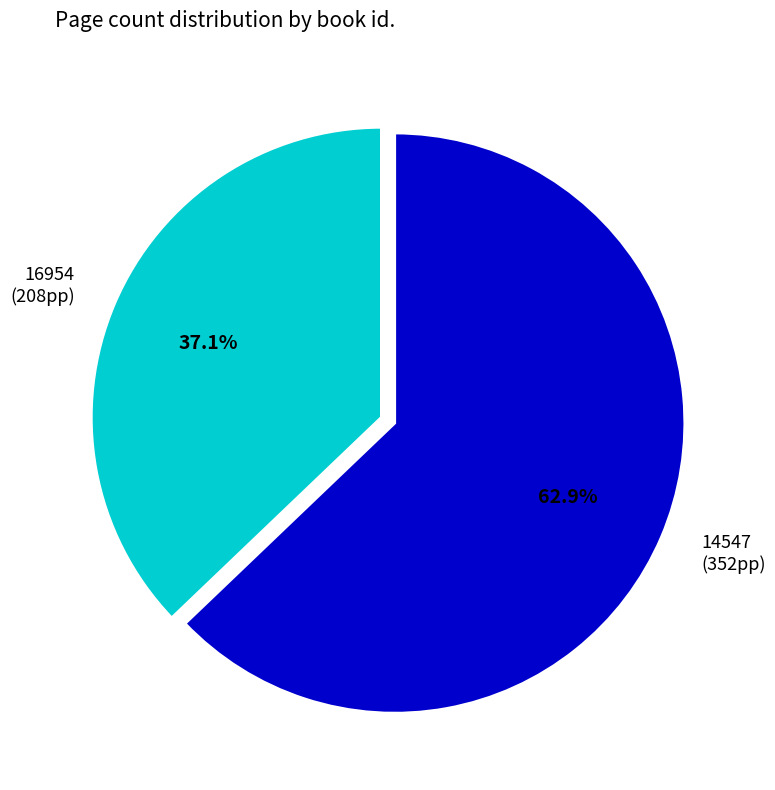

To the nearest percent, what portion does 14547 represent?

63%